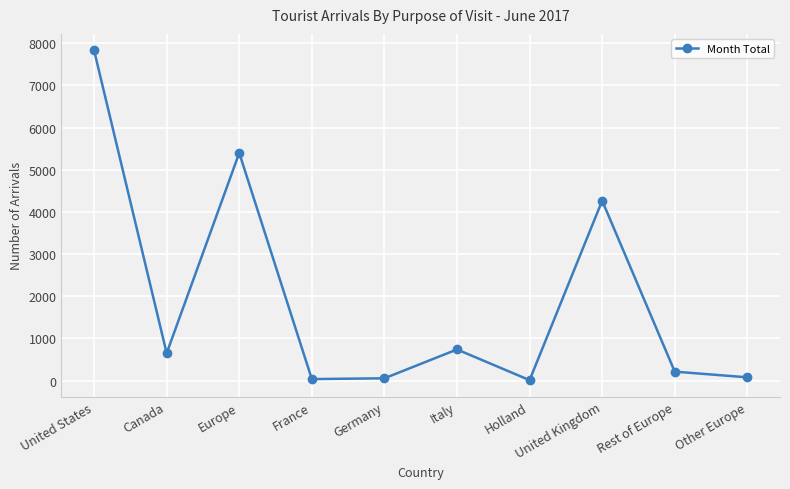

What is the label of the 2nd point from the left?

Canada